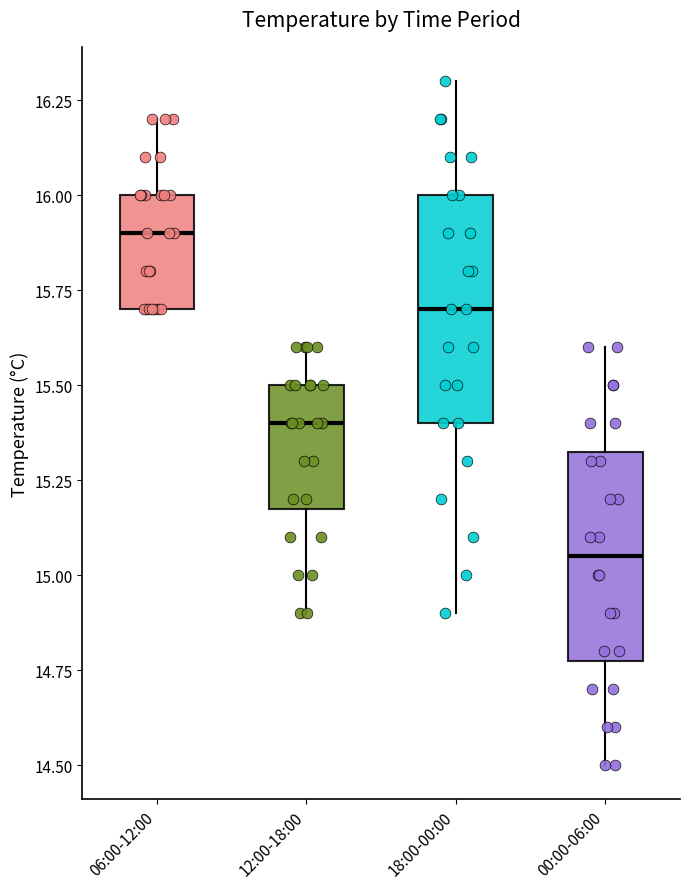

Where does the median line of the box for 06:00-12:00 sit on the y-axis? The values are not printed on the chart, so give them approximately, as read against the axis.

15.90